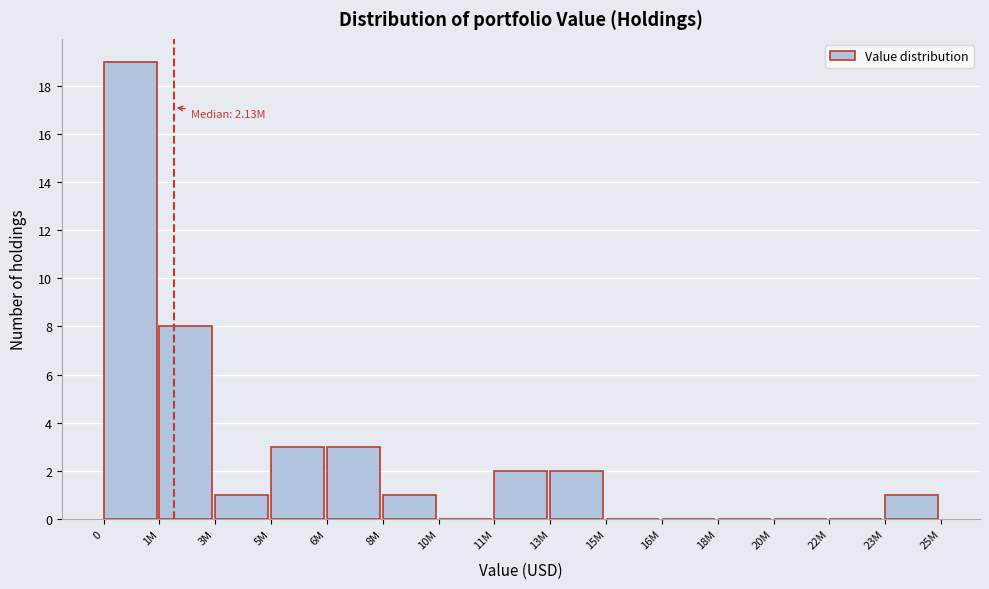

Reading left to right, transcribe all the data shown in this chart.

0=19	1M=8	3M=1	5M=3	6M=3	8M=1	10M=0	11M=2	13M=2	15M=0	16M=0	18M=0	20M=0	22M=0	23M=1